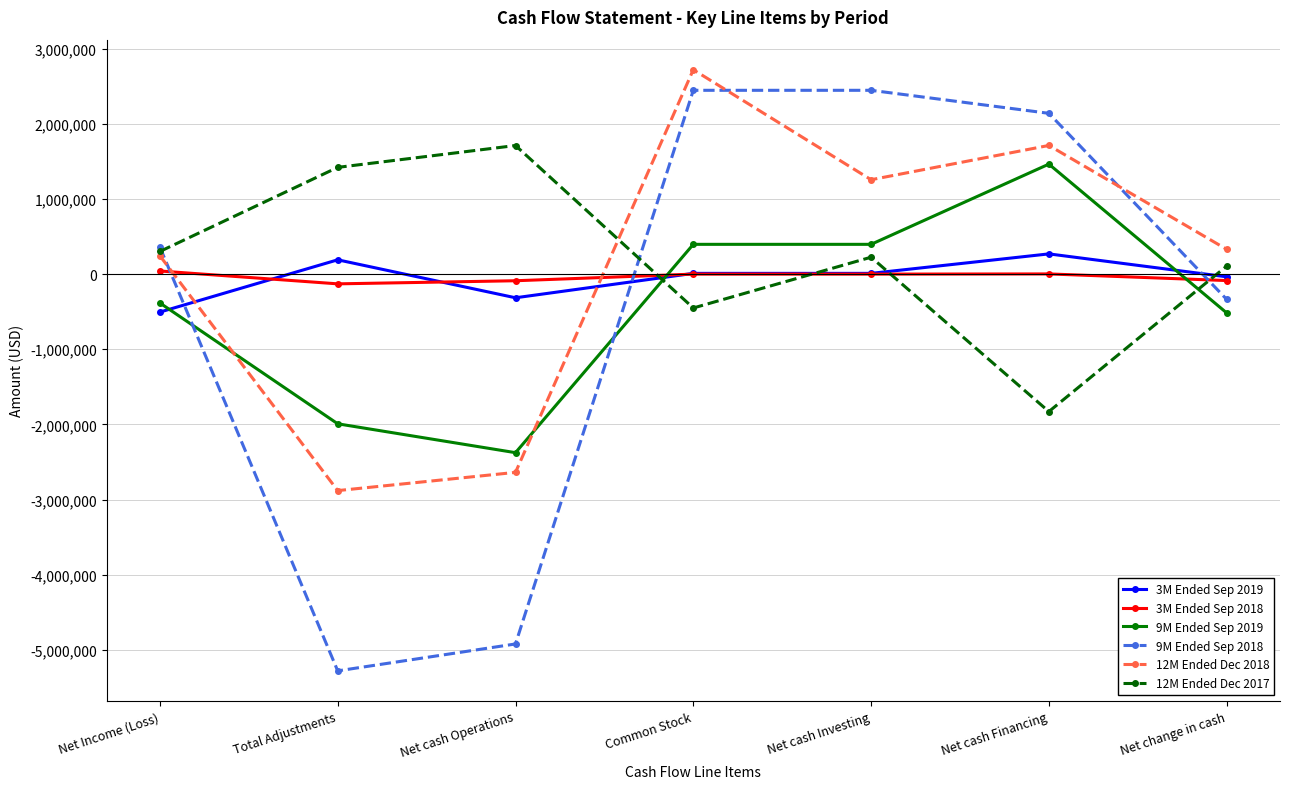

True or false: 9M Ended Sep 2019 and 3M Ended Sep 2018 intersect in this chart.

True